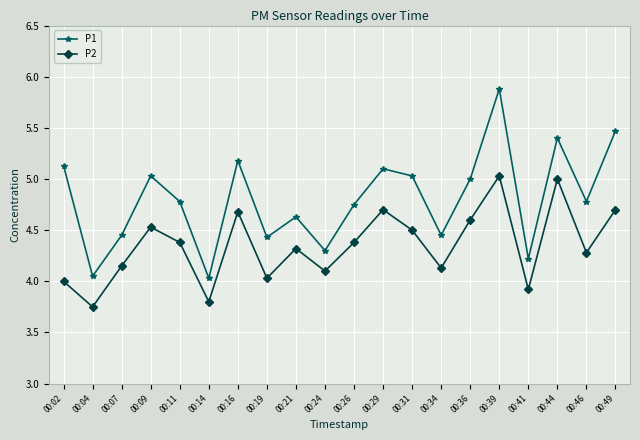

What is the difference between the maximum and second lowest values in the P2 series?

1.2